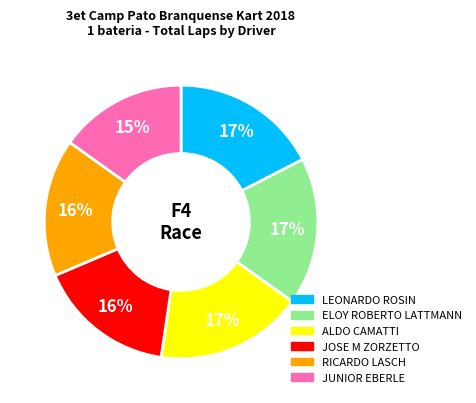

Do ELOY ROBERTO LATTMANN and JOSE M ZORZETTO together represent more than half of the pie?

No